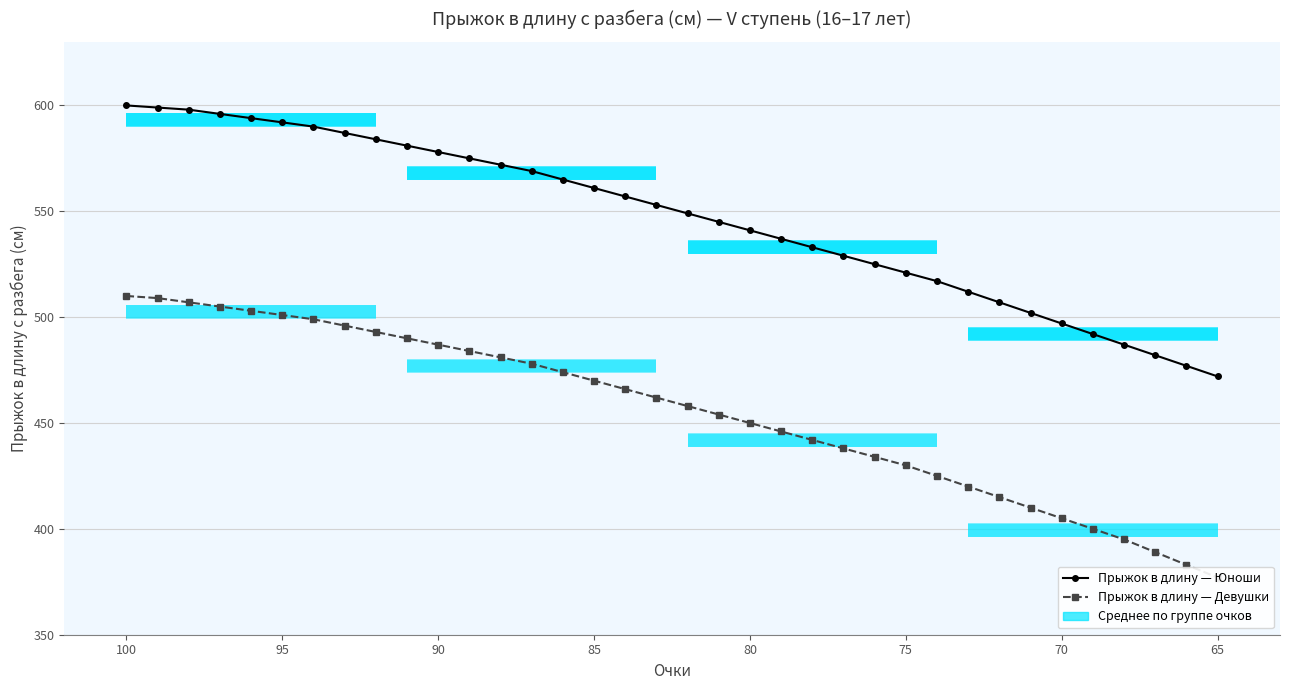

How many values in the Прыжок в длину — Юноши series are below 553?

18